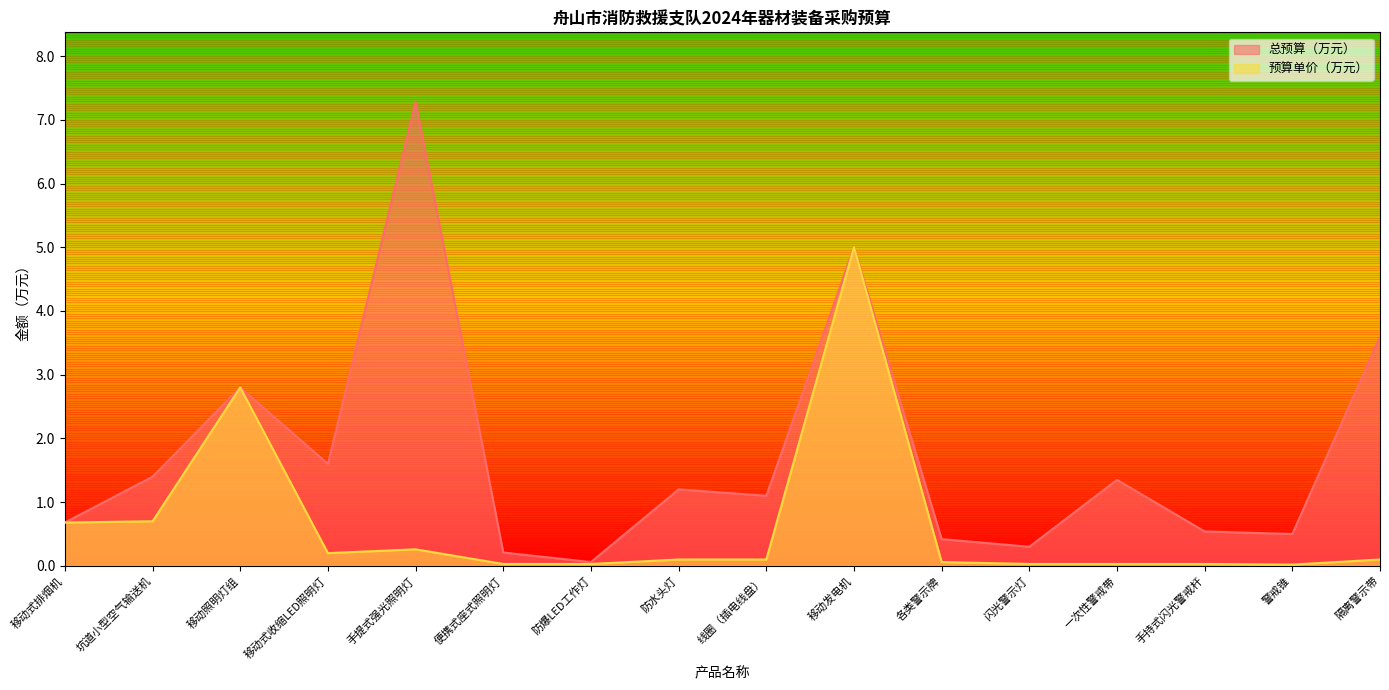

At which category does 总预算（万元） reach its first local peak?

移动照明灯组